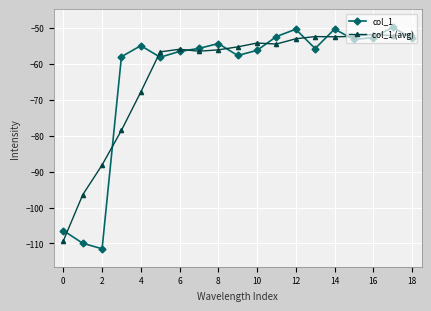

In col_1, how many points are lower than both neighbors (excluding endpoints)?

5